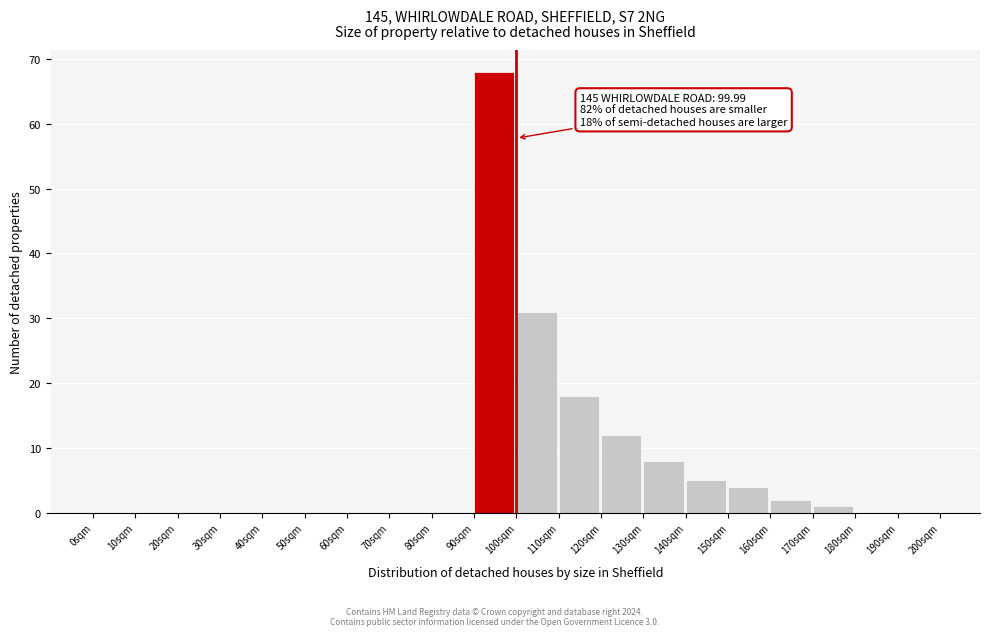

Over which range of the x-axis is the bar tallest?

90 to 100